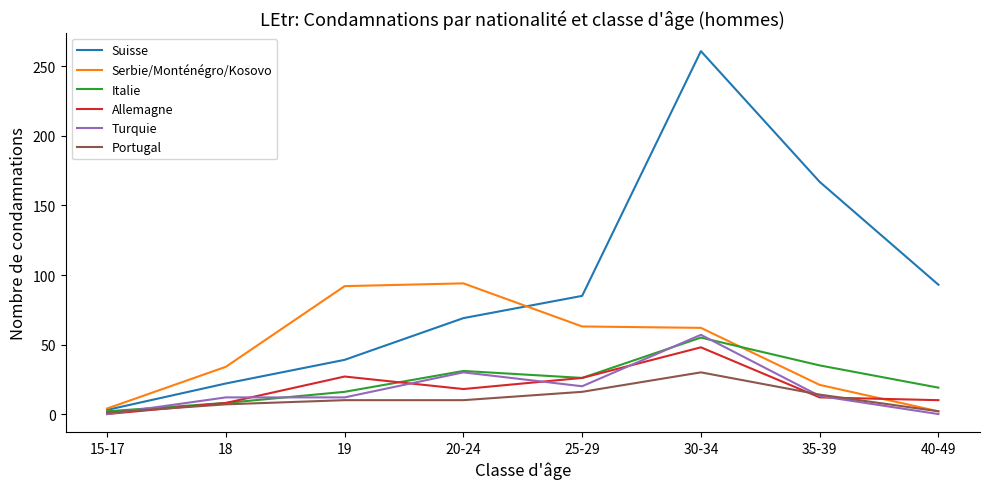

Between 18 and 40-49, which series saw the biggest shift?

Suisse